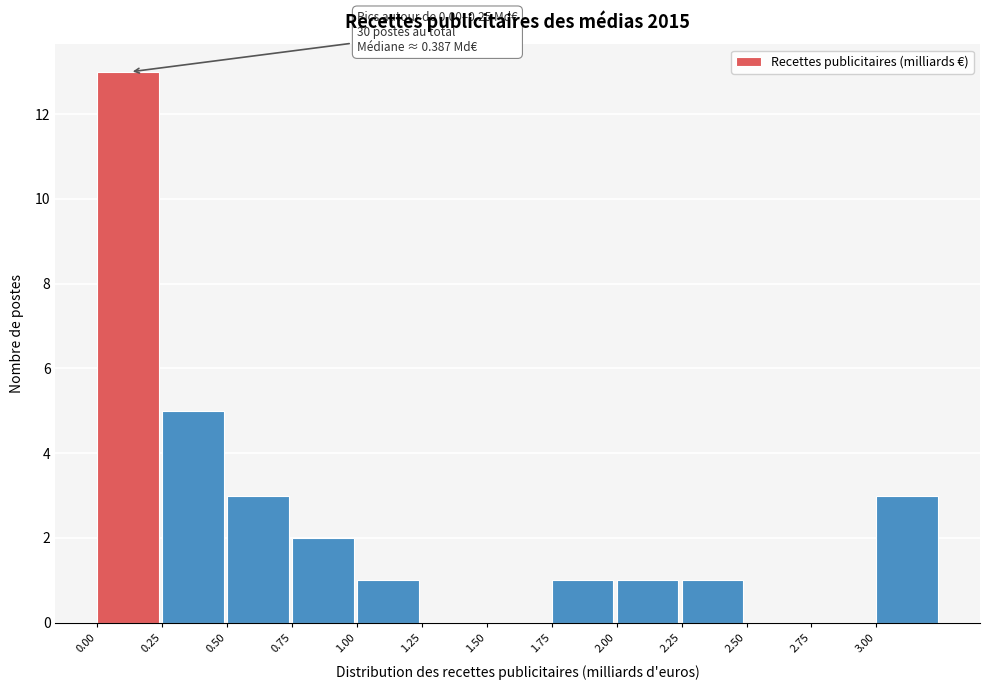

Over which range of the x-axis is the bar tallest?

0.00 to 0.25